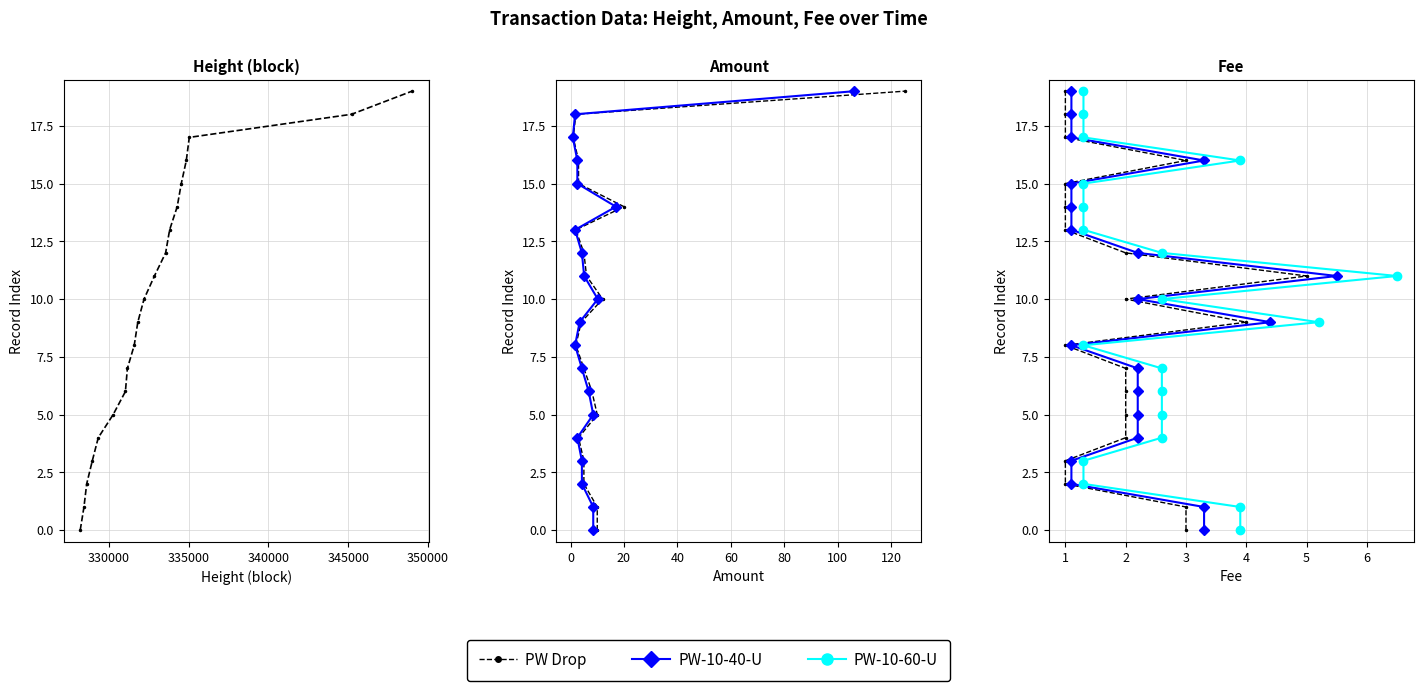

Does the chart have visible grid lines?

Yes